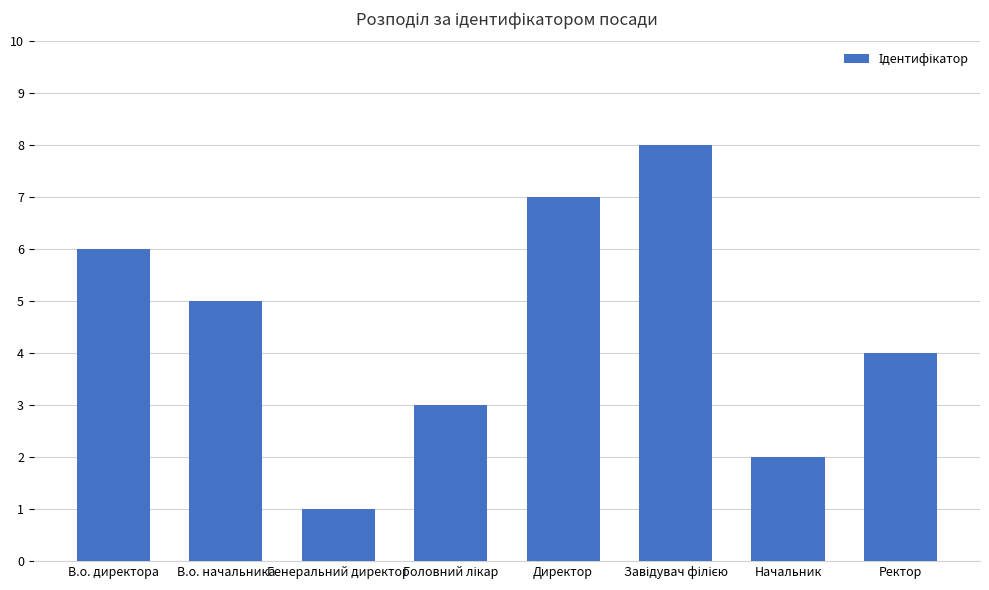

What is the maximum value shown in the chart?

8